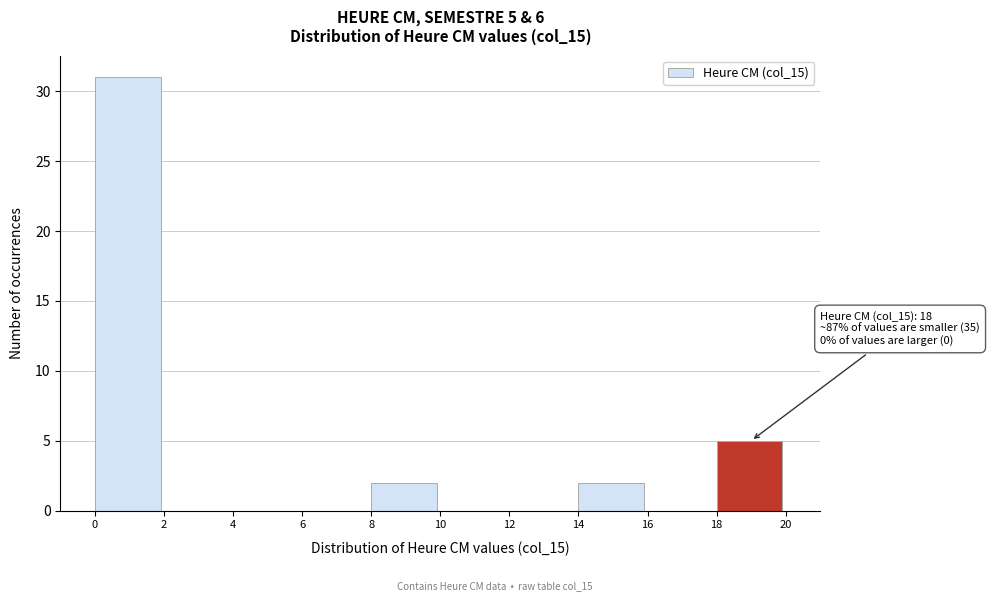

Over which range of the x-axis is the bar tallest?

0 to 2